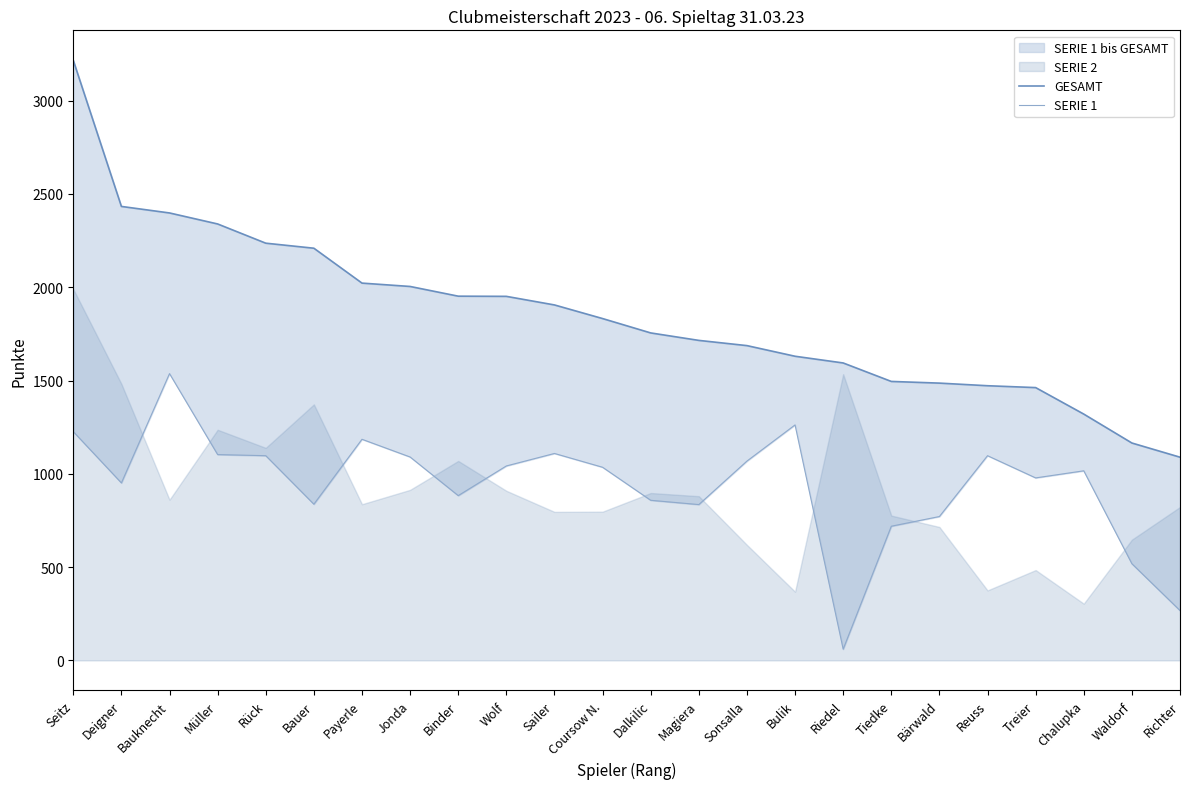

Rank the series by their average value, from highest to lowest.

GESAMT, SERIE 1